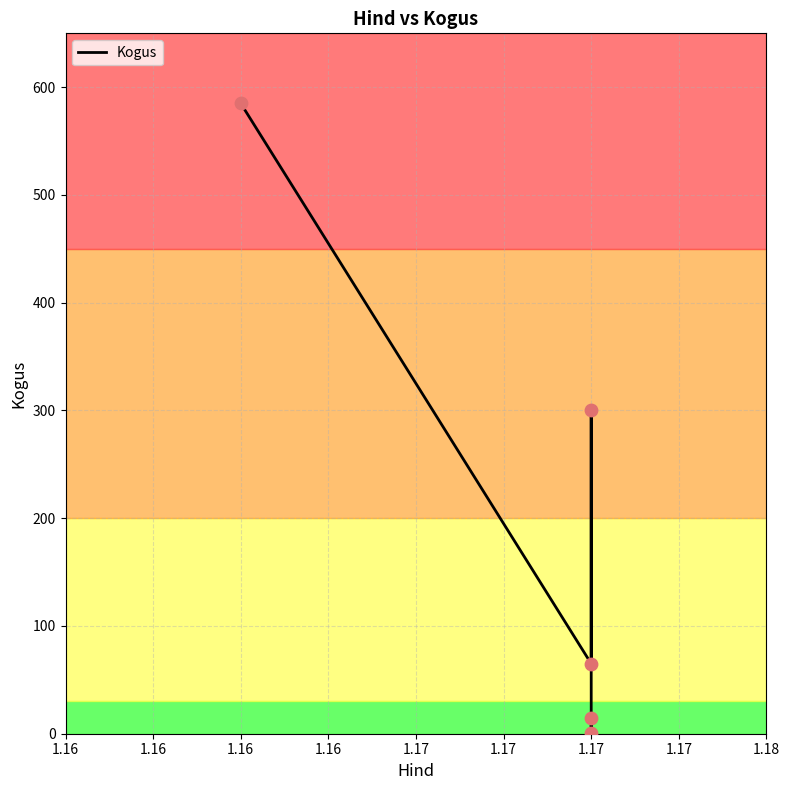

What is the change in value from 1.17 to 1.17?

-64